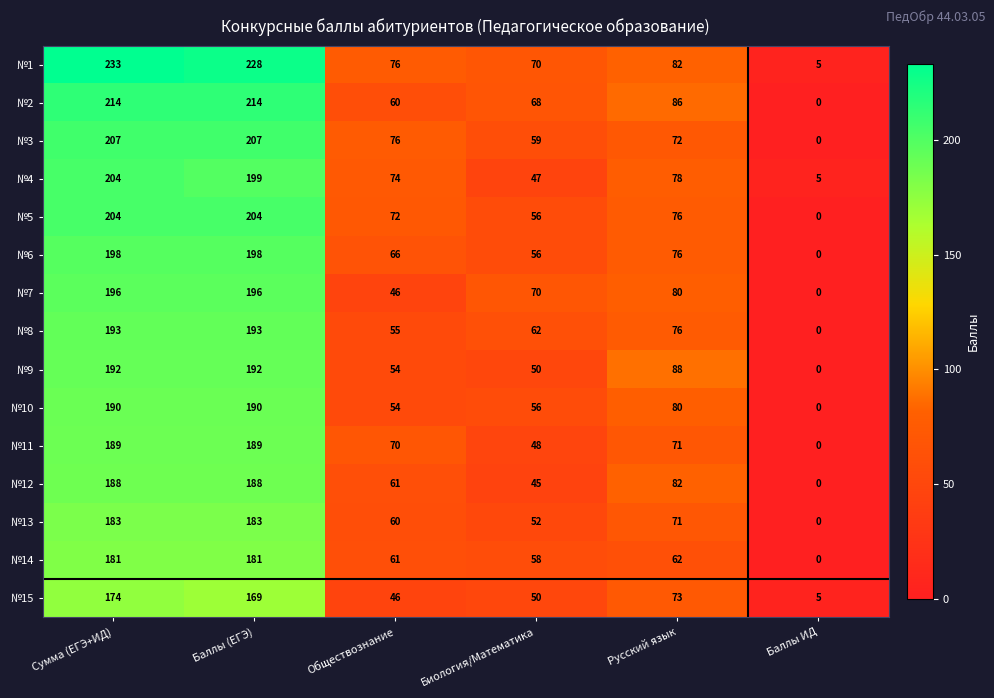

Which label corresponds to the largest value in the chart?

Сумма (ЕГЭ+ИД)